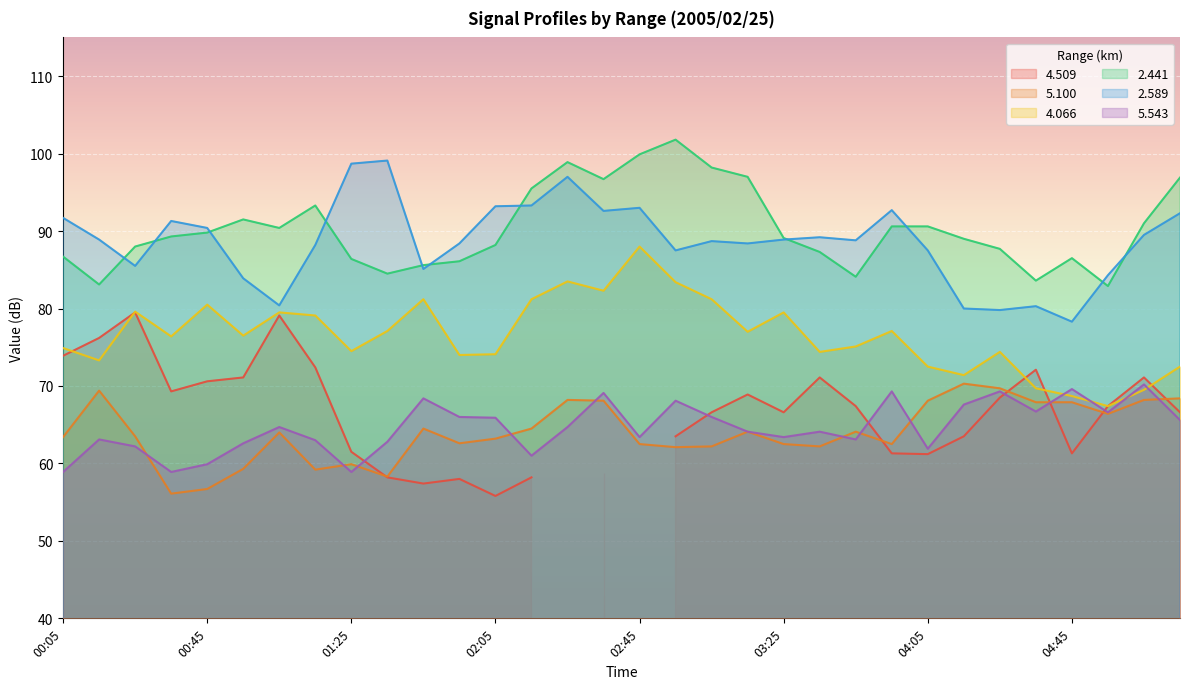

At which label does 4.066 first exceed 76?

00:25